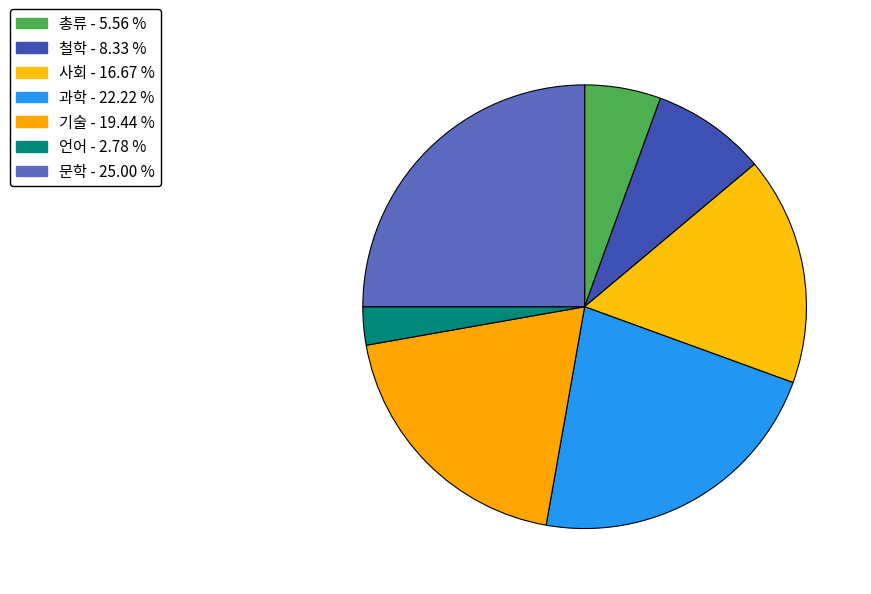

To the nearest percent, what is the average slice percentage?

14%